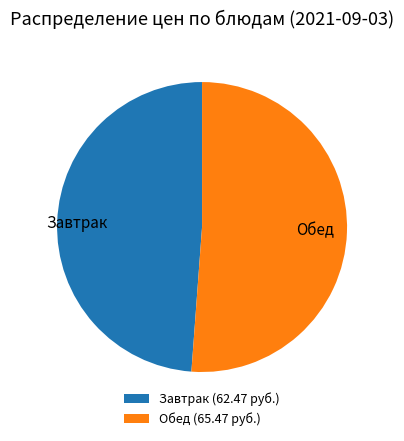

Approximately how many times larger is the value at Завтрак compared to Обед?

1.0